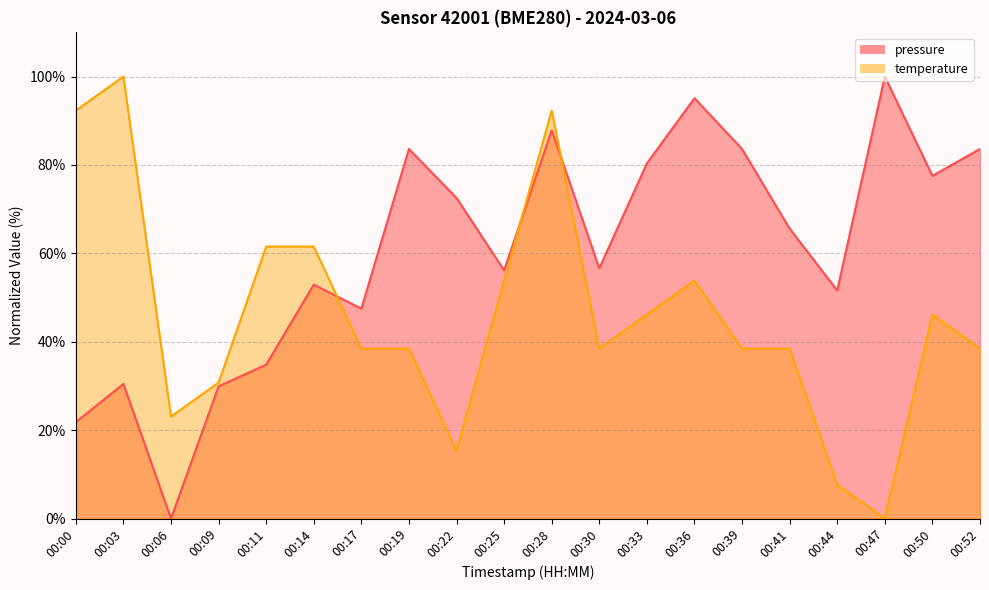

At which label does temperature reach its minimum?

00:47